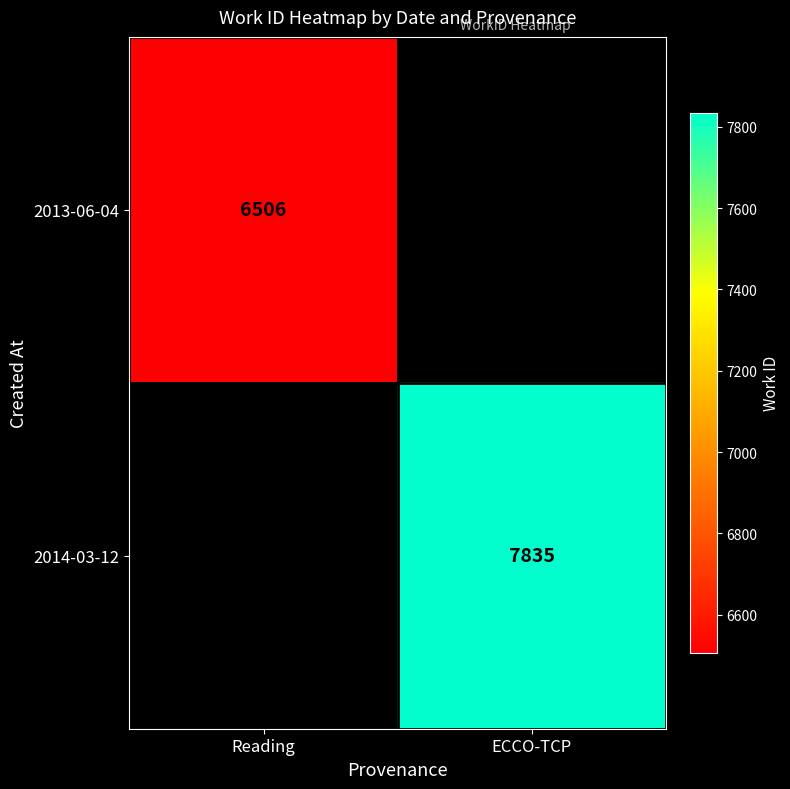

True or false: 2014-03-12 has a value of 4968 at ECCO-TCP.

False